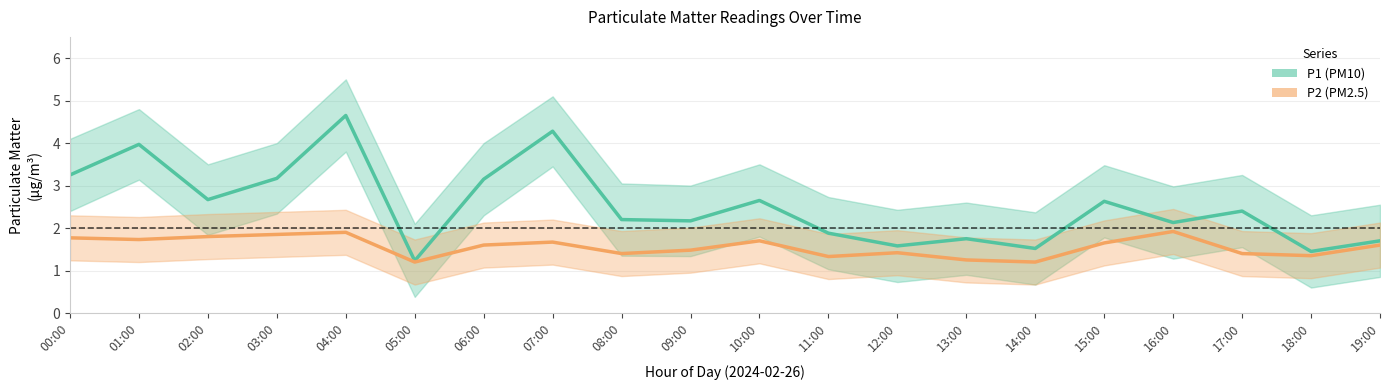

True or false: P2 (PM2.5) and P1 (PM10) intersect in this chart.

False